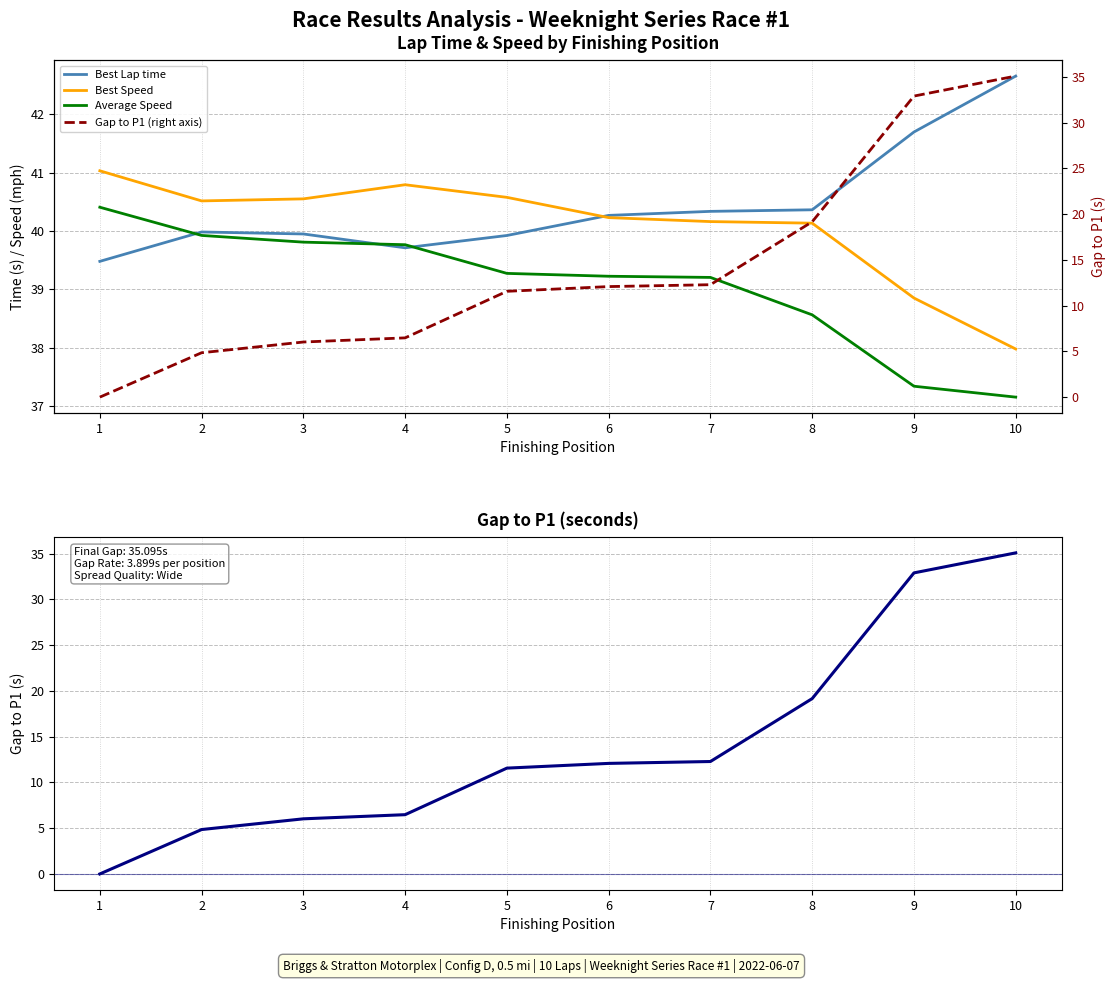

What is the value of the Gap to P1 point at the 10th from the left?

35.1